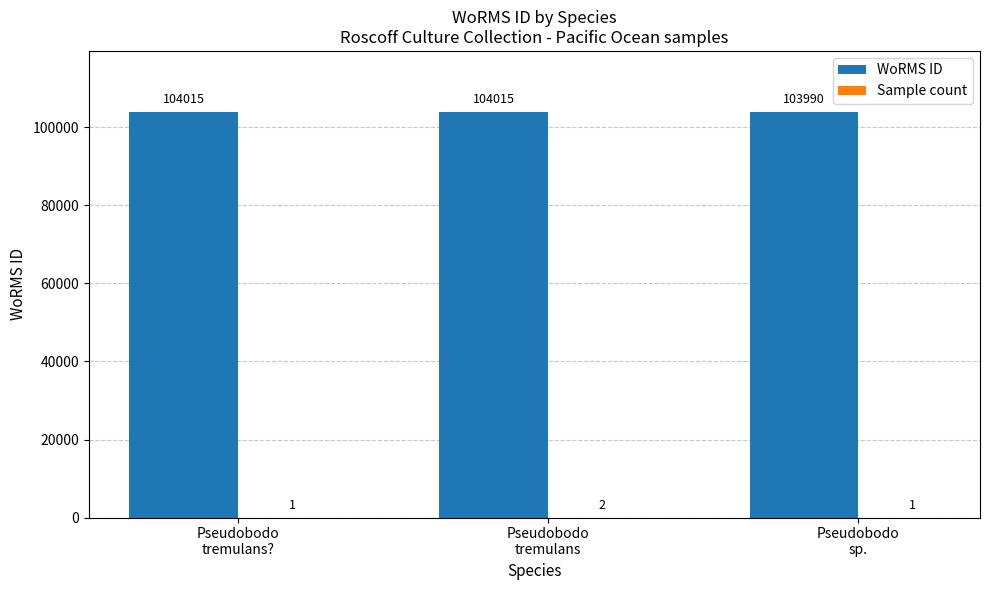

What is the maximum value shown in the chart?

104015